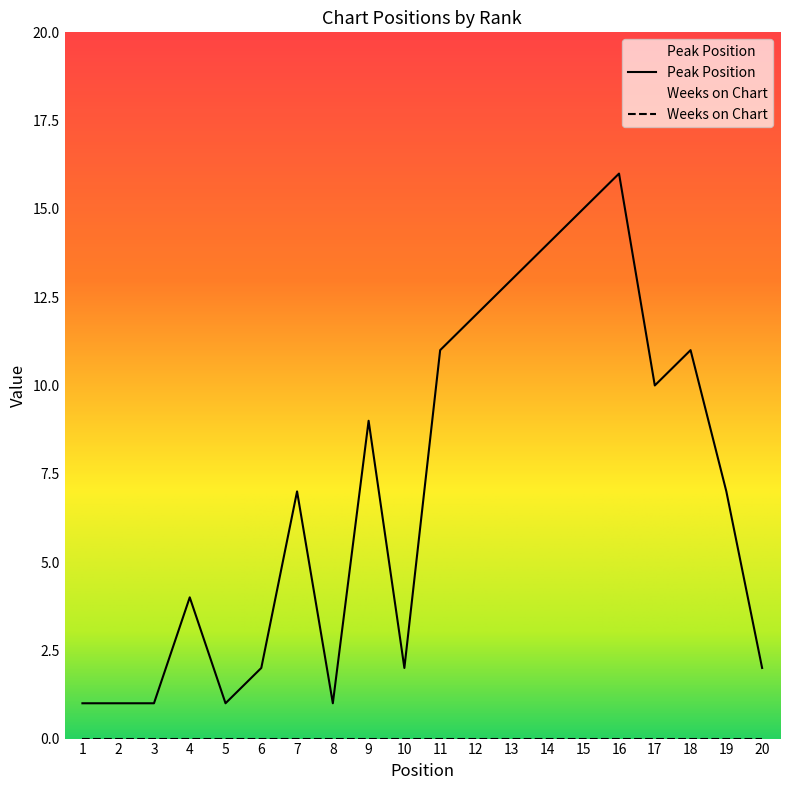

What is the difference between the maximum and minimum values?

15